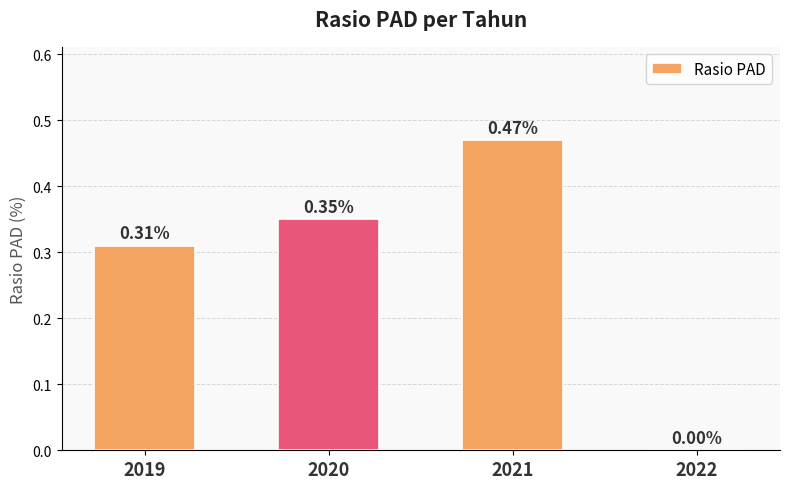

What is the sum of the values at 2019 and 2021?

0.8